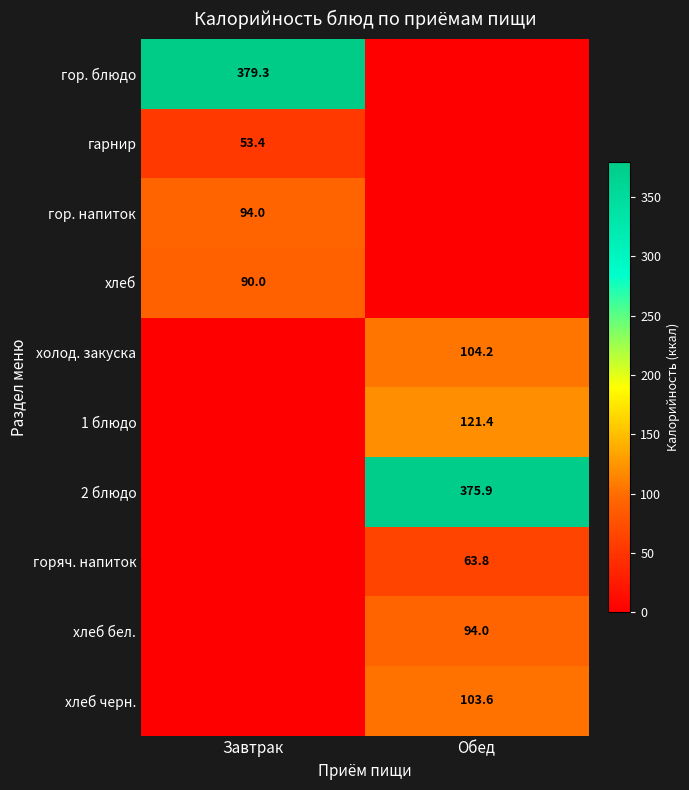

The горяч. напиток series shows 14.5 at Обед. True or false?

False